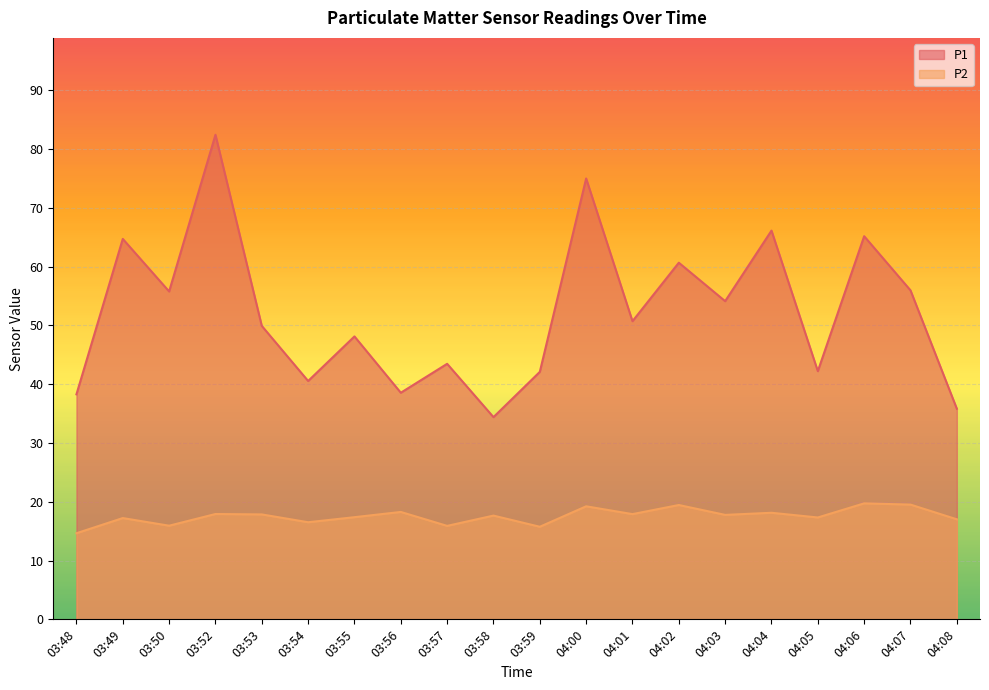

At which category is the sum across all series the highest?

03:52